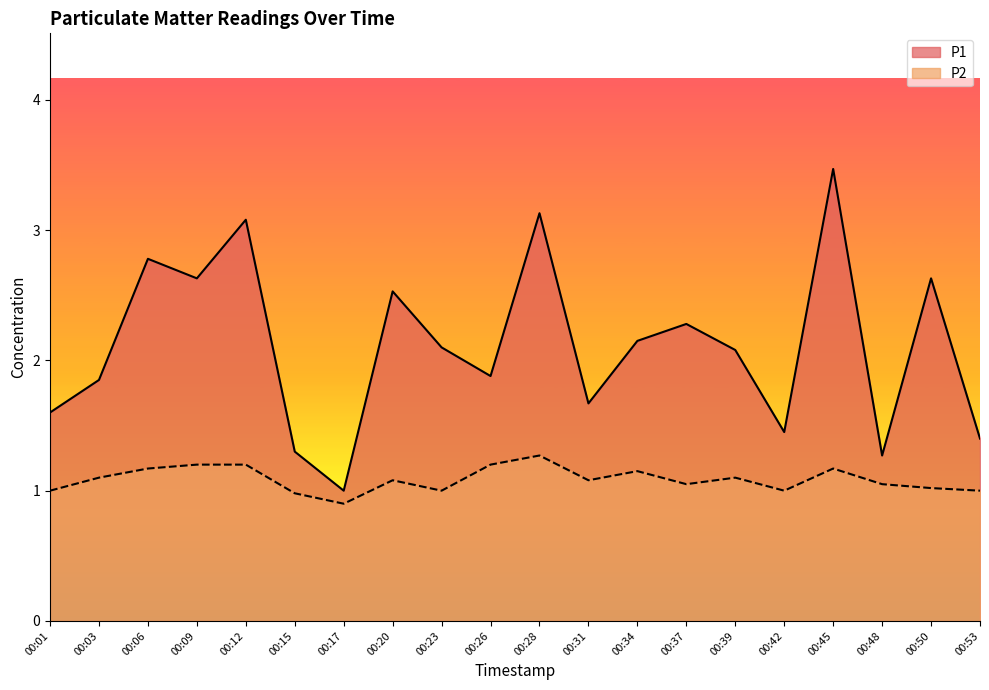

Reading left to right, extract all data points from this chart.

P1: 00:01=1.6	00:03=1.9	00:06=2.8	00:09=2.6	00:12=3.1	00:15=1.3	00:17=1.0	00:20=2.5	00:23=2.1	00:26=1.9	00:28=3.1	00:31=1.7	00:34=2.1	00:37=2.3	00:39=2.1	00:42=1.4	00:45=3.5	00:48=1.3	00:50=2.6	00:53=1.4
P2: 00:01=1.0	00:03=1.1	00:06=1.2	00:09=1.2	00:12=1.2	00:15=1.0	00:17=0.9	00:20=1.1	00:23=1.0	00:26=1.2	00:28=1.3	00:31=1.1	00:34=1.1	00:37=1.1	00:39=1.1	00:42=1.0	00:45=1.2	00:48=1.1	00:50=1.0	00:53=1.0